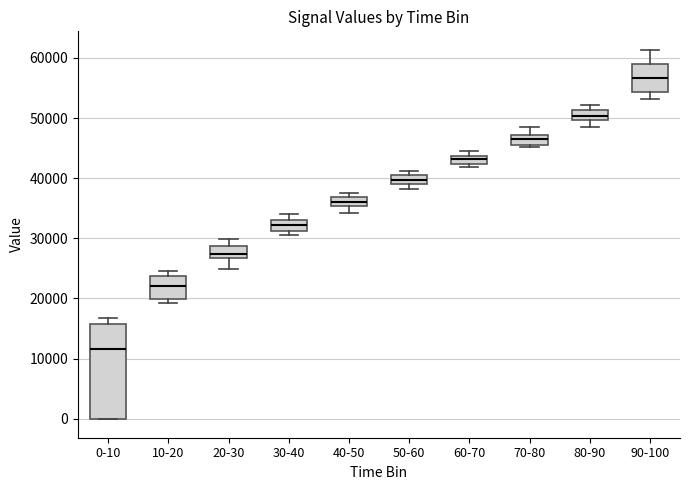

Comparing the boxes themselves (not the whiskers), which one is the tallest?

0-10